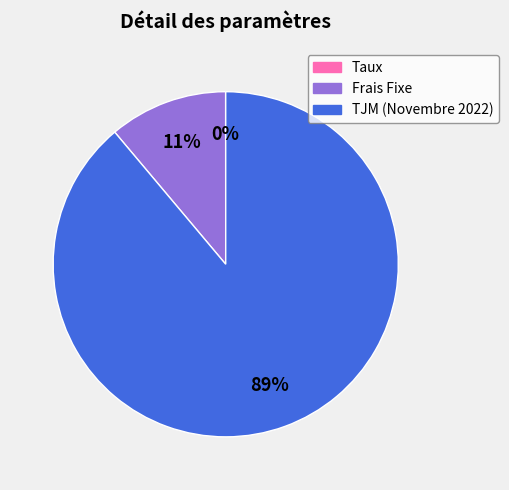

Which slice is the largest?

TJM (Novembre 2022)